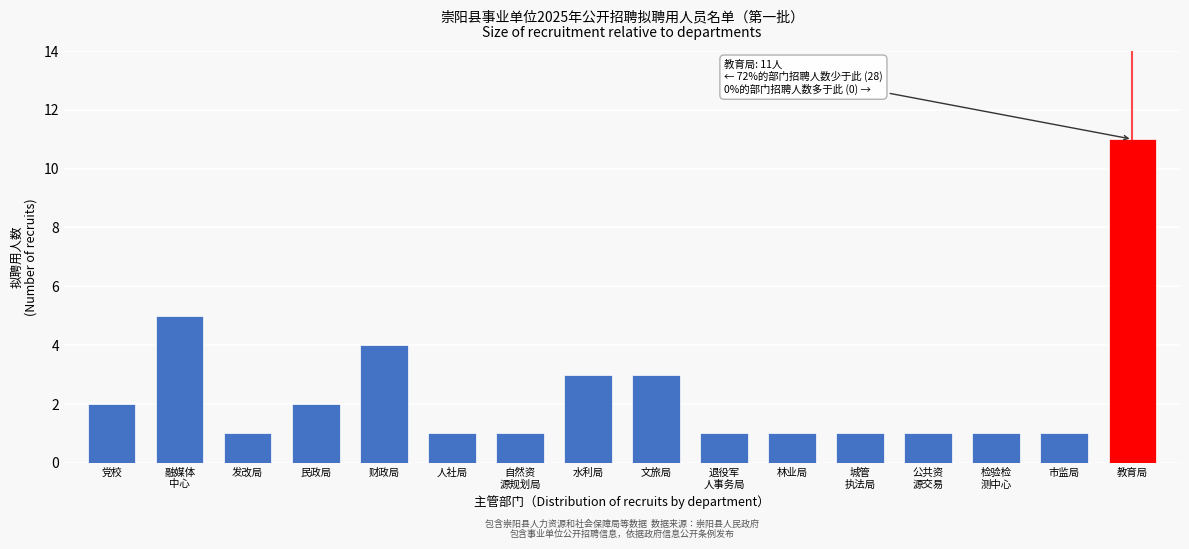

Reading right to left, transcribe all the data shown in this chart.

11	1	1	1	1	1	1	3	3	1	1	4	2	1	5	2